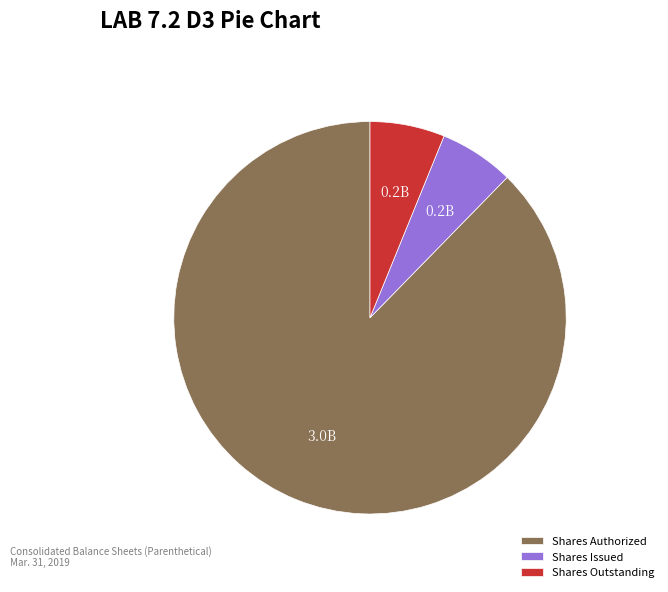

Is the sum of Shares Outstanding and Shares Authorized greater than half?

Yes